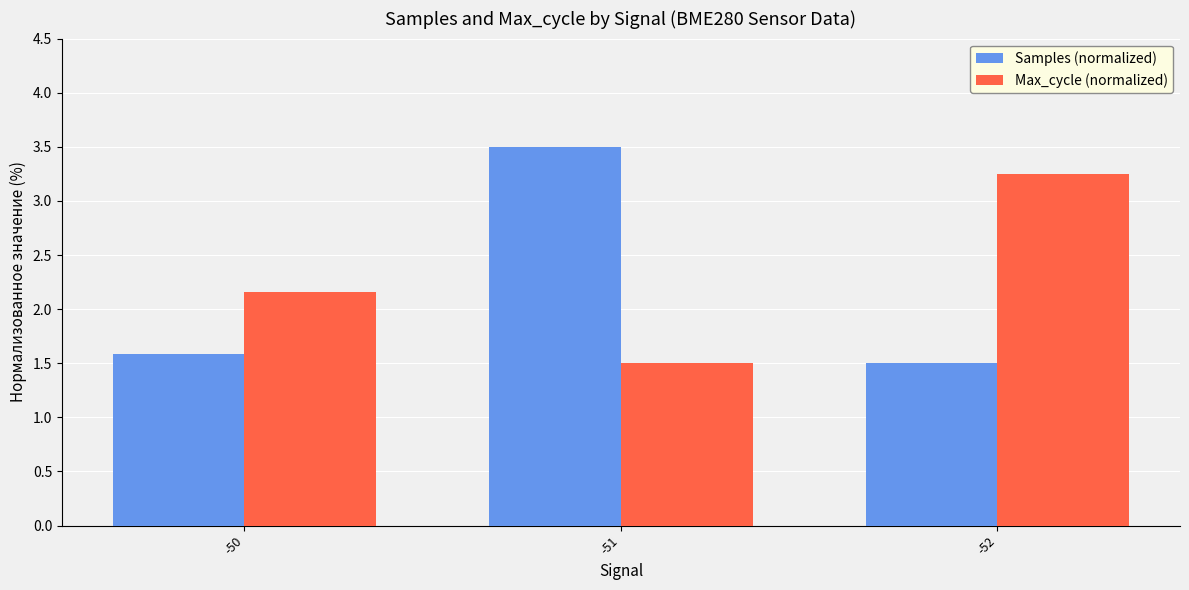

What is the spread (max minus min) of values at -52?

1.7